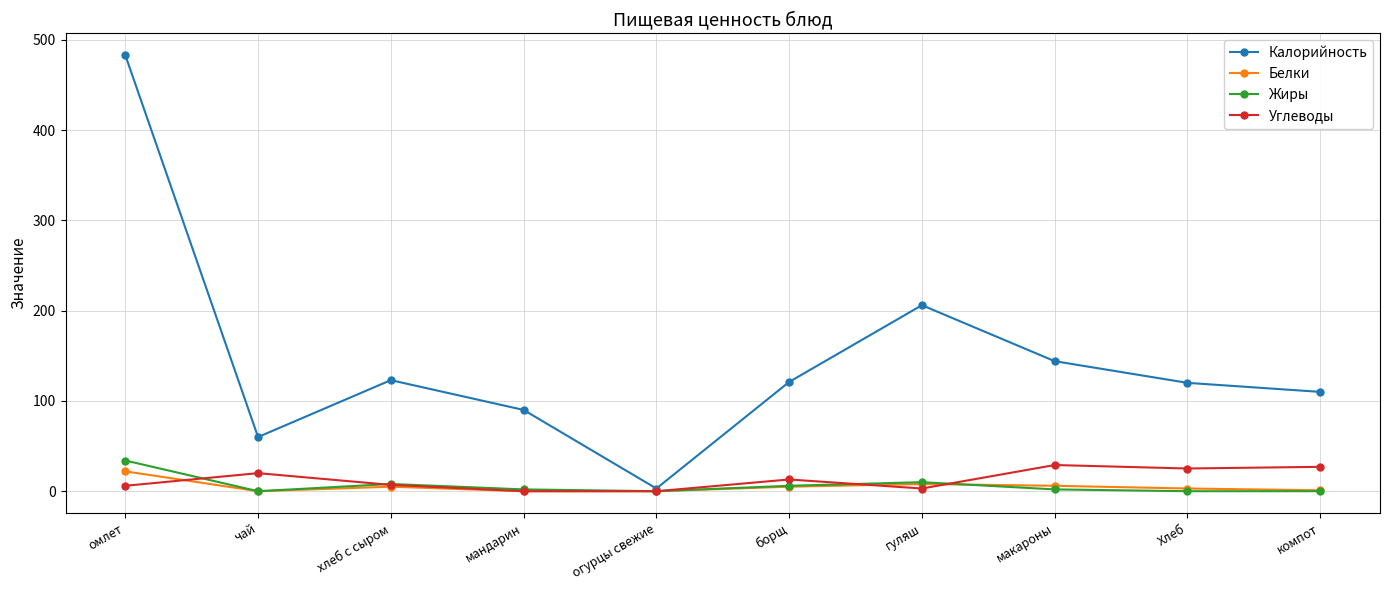

Which label corresponds to the largest value in the chart?

омлет